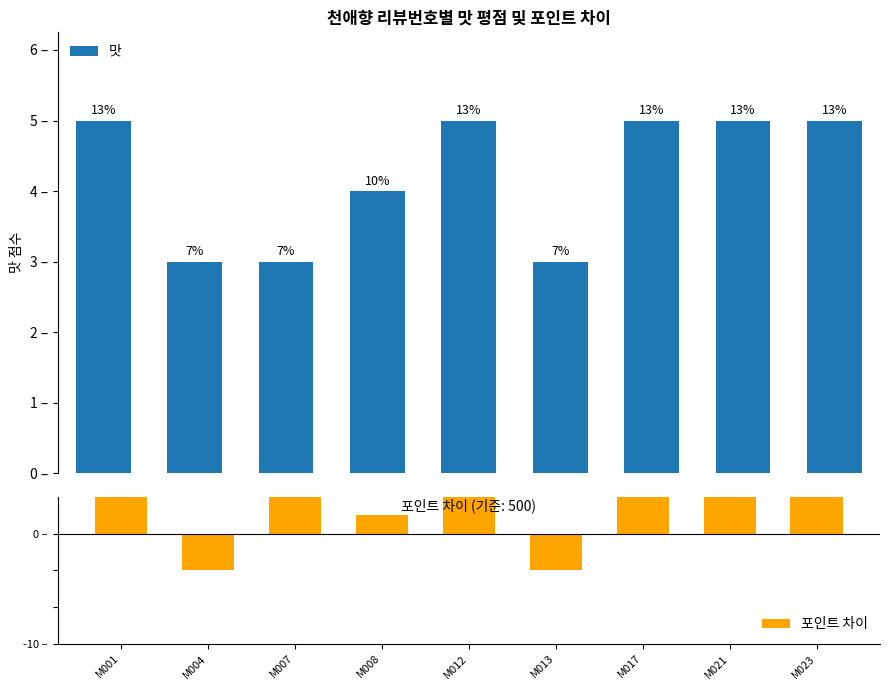

What is the total value across all series at M023?

305